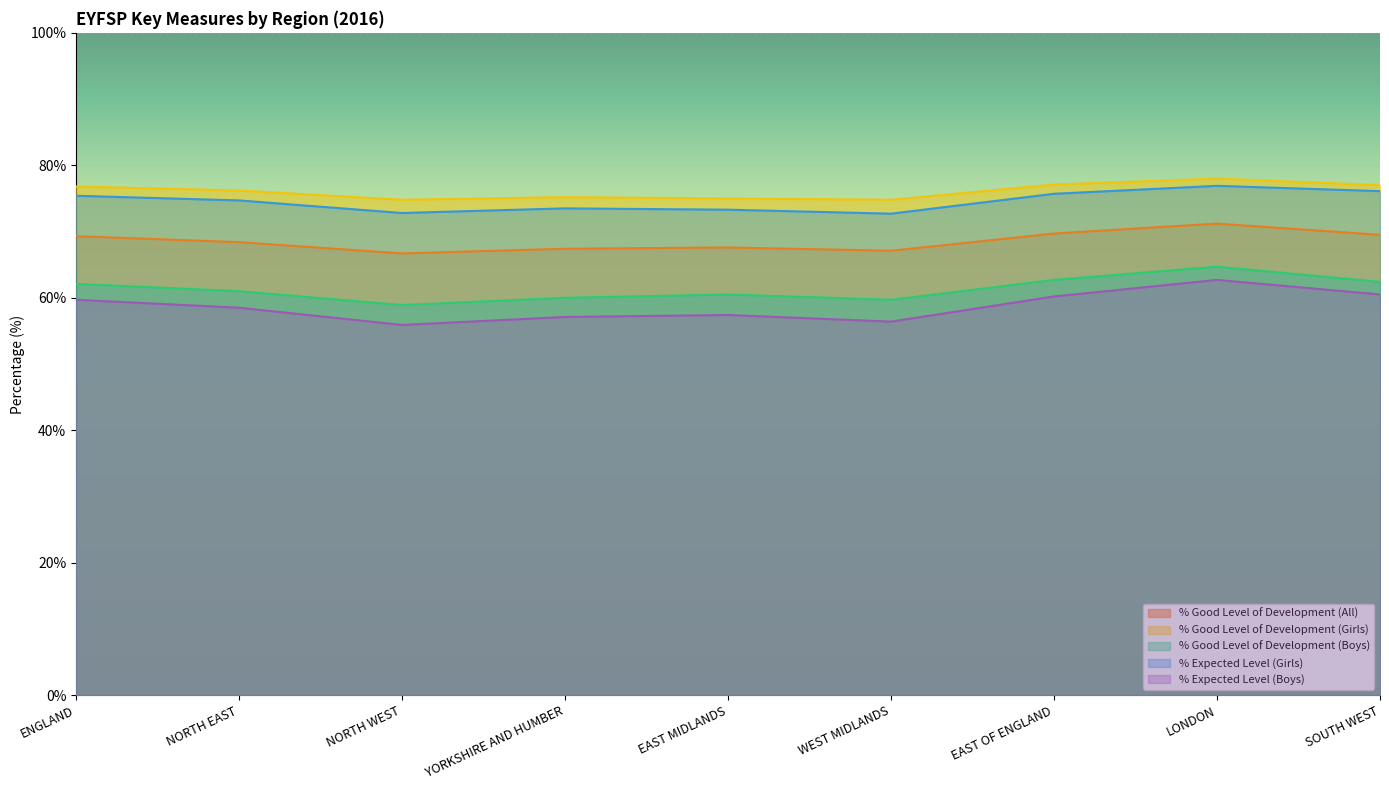

What are all the series names shown in the legend?

% Good Level of Development (All), % Good Level of Development (Girls), % Good Level of Development (Boys), % Expected Level (Girls), % Expected Level (Boys)